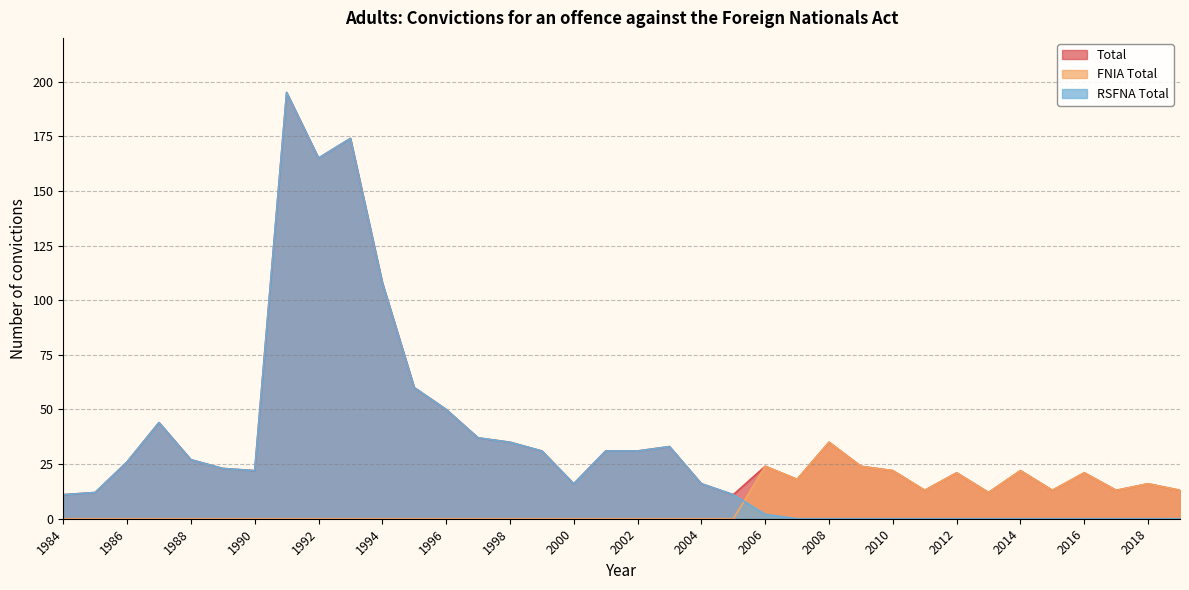

Reading left to right, list all the values displayed in this chart.

Total: 1984=11	1985=12	1986=26	1987=44	1988=27	1989=23	1990=22	1991=195	1992=165	1993=174	1994=108	1995=60	1996=50	1997=37	1998=35	1999=31	2000=16	2001=31	2002=31	2003=33	2004=16	2005=11	2006=24	2007=18	2008=35	2009=24	2010=22	2011=13	2012=21	2013=12	2014=22	2015=13	2016=21	2017=13	2018=16	2019=13
FNIA Total: 1984=0	1985=0	1986=0	1987=0	1988=0	1989=0	1990=0	1991=0	1992=0	1993=0	1994=0	1995=0	1996=0	1997=0	1998=0	1999=0	2000=0	2001=0	2002=0	2003=0	2004=0	2005=0	2006=24	2007=18	2008=35	2009=24	2010=22	2011=13	2012=21	2013=12	2014=22	2015=13	2016=21	2017=13	2018=16	2019=13
RSFNA Total: 1984=11	1985=12	1986=26	1987=44	1988=27	1989=23	1990=22	1991=195	1992=165	1993=174	1994=108	1995=60	1996=50	1997=37	1998=35	1999=31	2000=16	2001=31	2002=31	2003=33	2004=16	2005=11	2006=2	2007=0	2008=0	2009=0	2010=0	2011=0	2012=0	2013=0	2014=0	2015=0	2016=0	2017=0	2018=0	2019=0